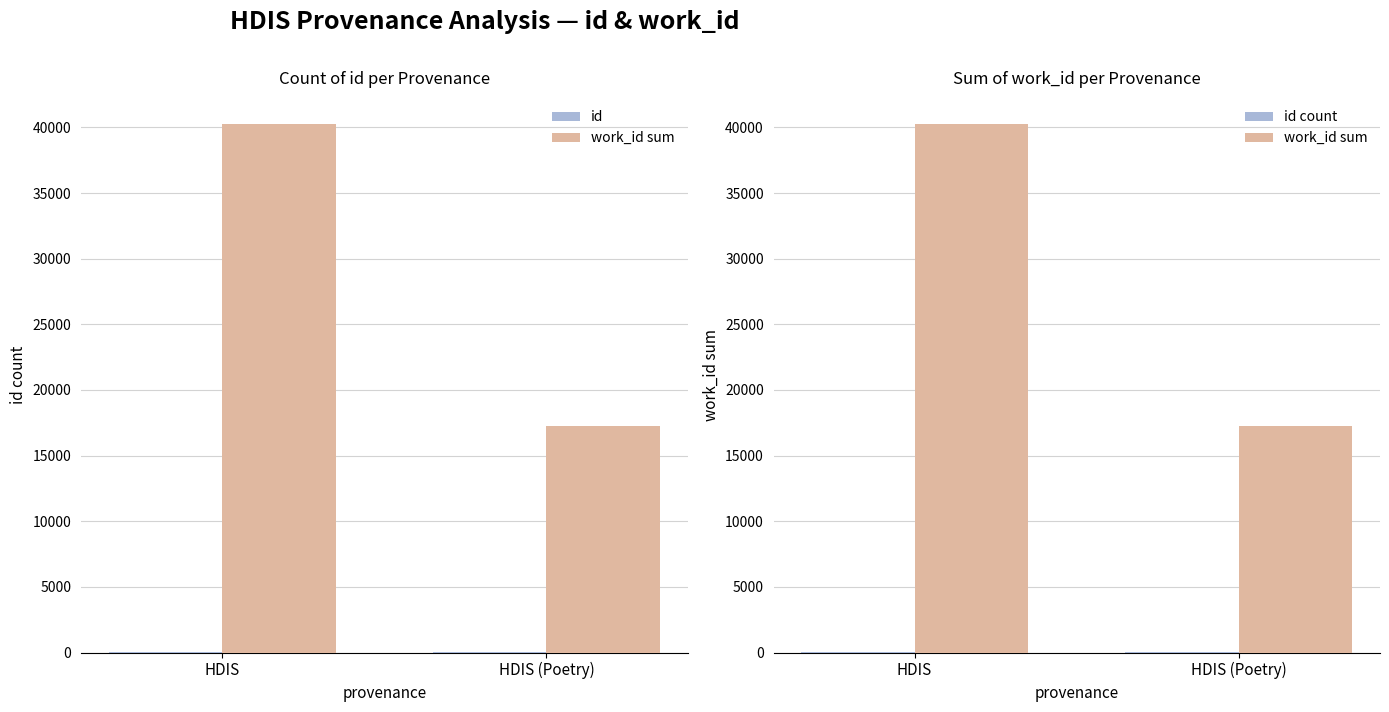

Which label corresponds to the largest value in the chart?

HDIS